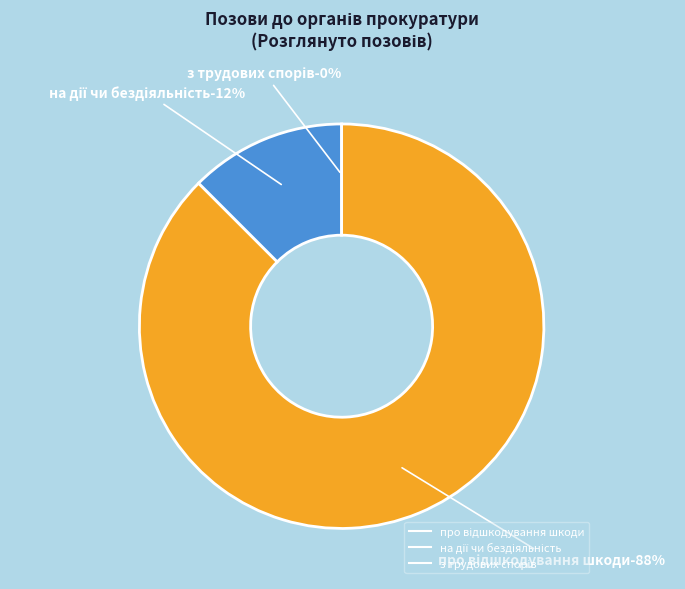

What percentage do на дії чи бездіяльність and про відшкодування шкоди together represent?

100.0%